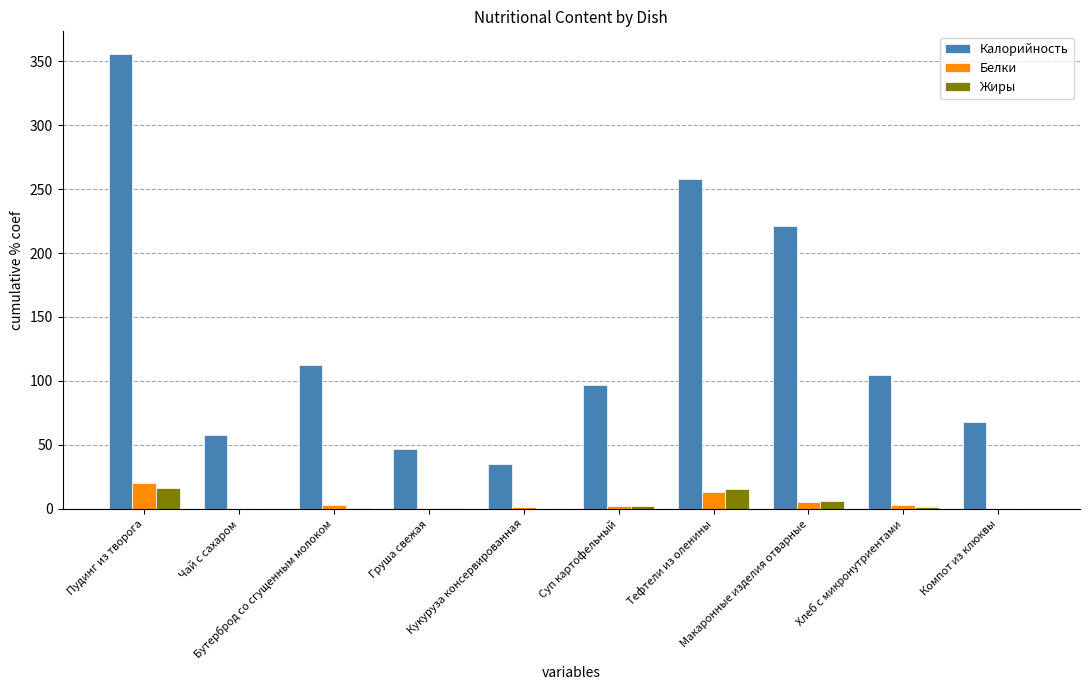

What is the greatest value displayed?

355.5